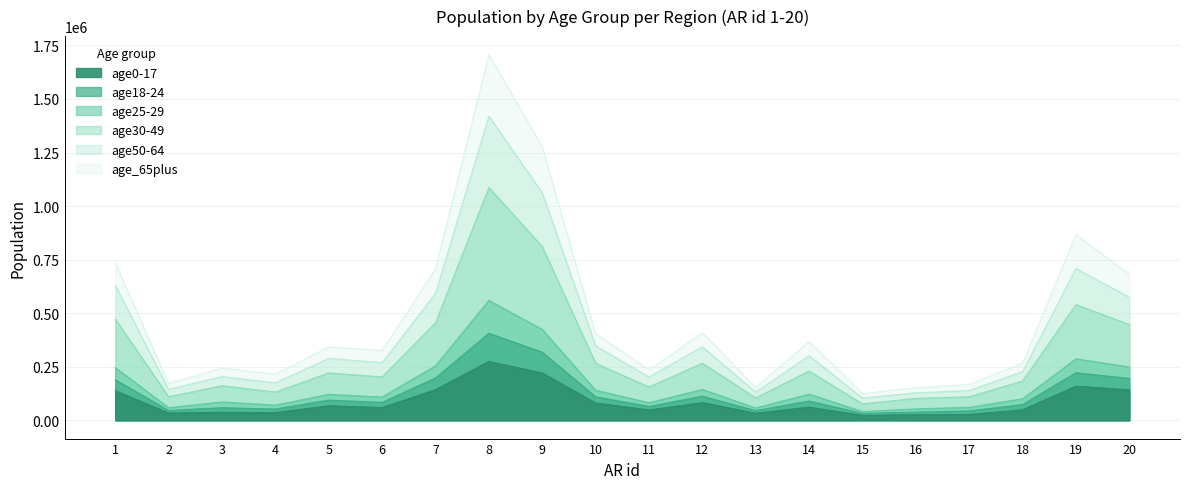

At how many categories does at least one series exceed 637568?

6